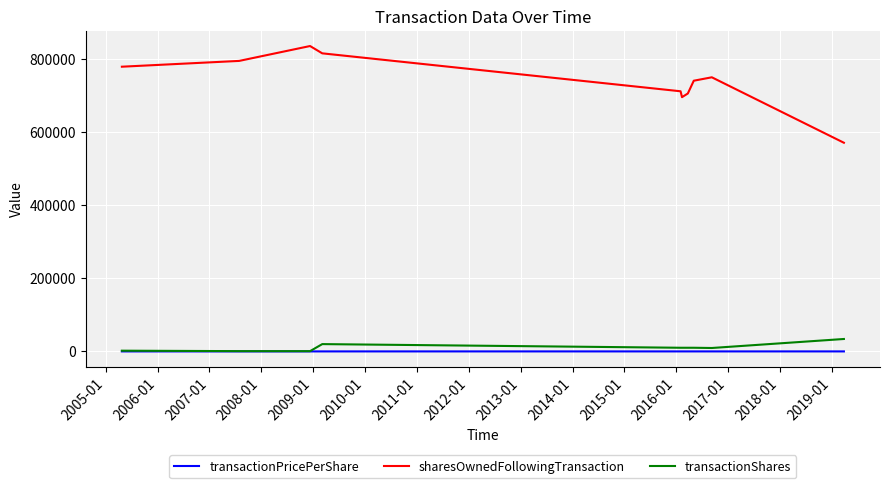

What is the highest value of the transactionPricePerShare series?

18.1